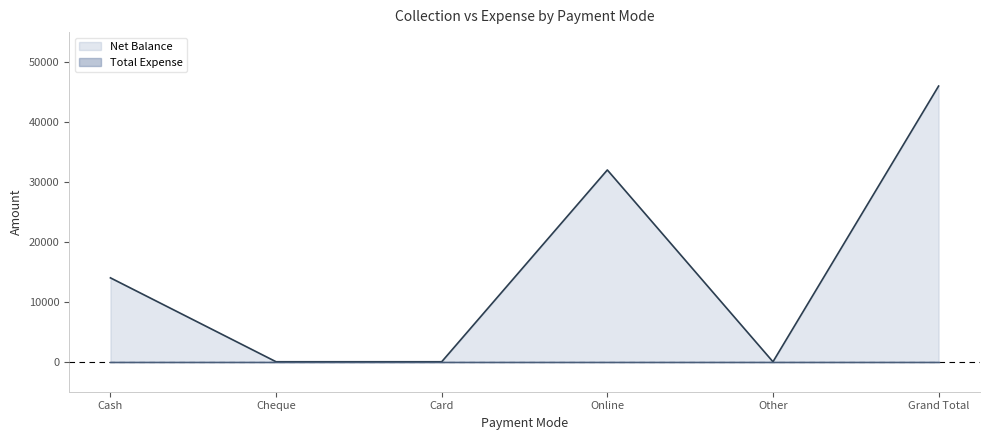

Which has a higher value, Other or Grand Total?

Grand Total